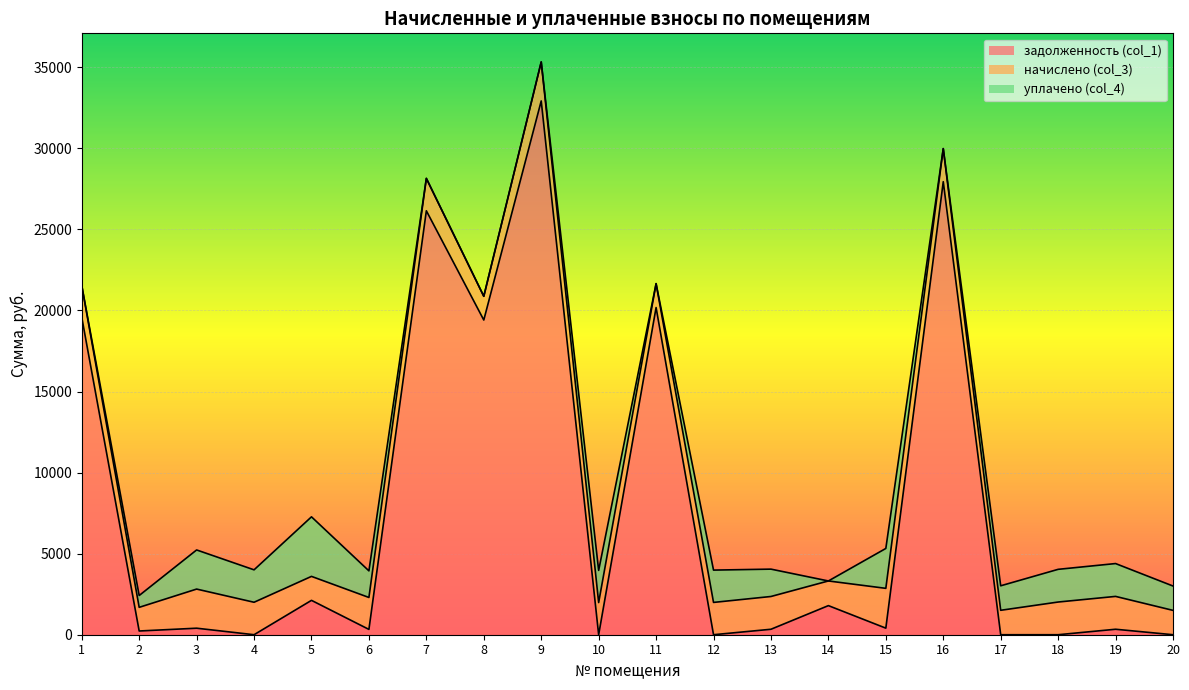

Which series has the largest total across all categories?

задолженность (col_1)